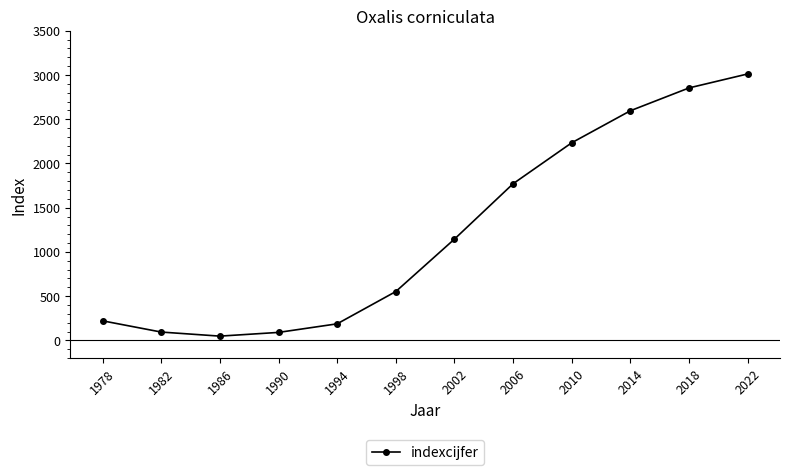

What is the average value?

1234